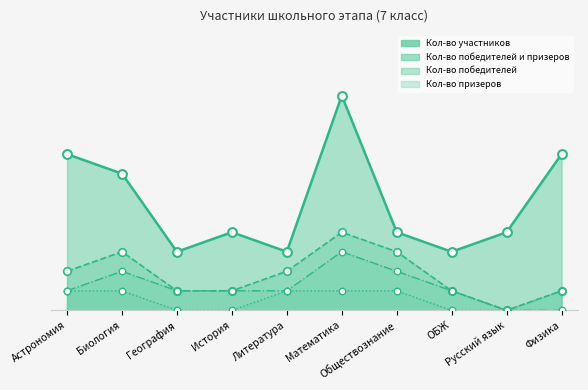

Which series has the widest spread of Y values?

Кол-во участников